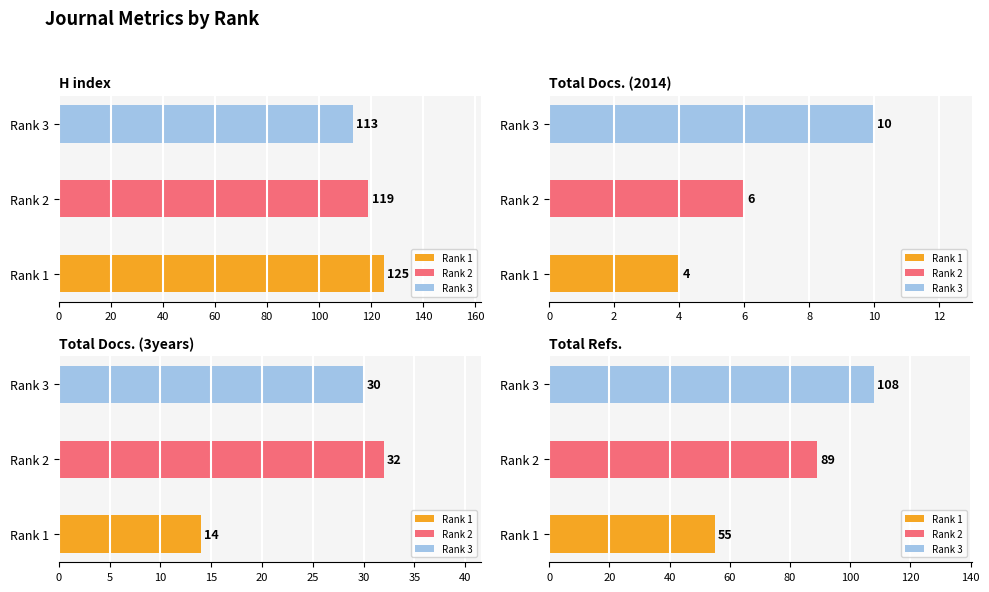

List the labels in order of Total Docs. (3years) value, smallest first.

Rank 1, Rank 3, Rank 2